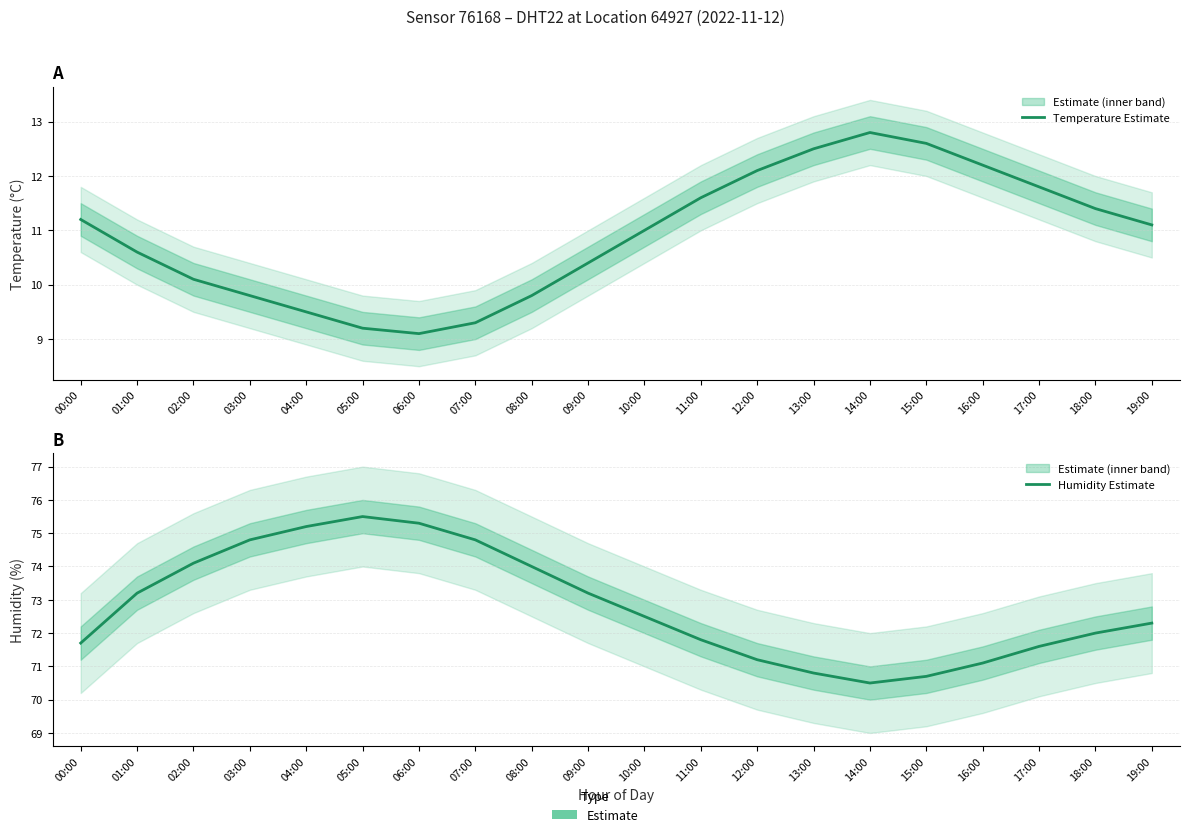

True or false: Temperature Estimate and Humidity Estimate intersect in this chart.

False